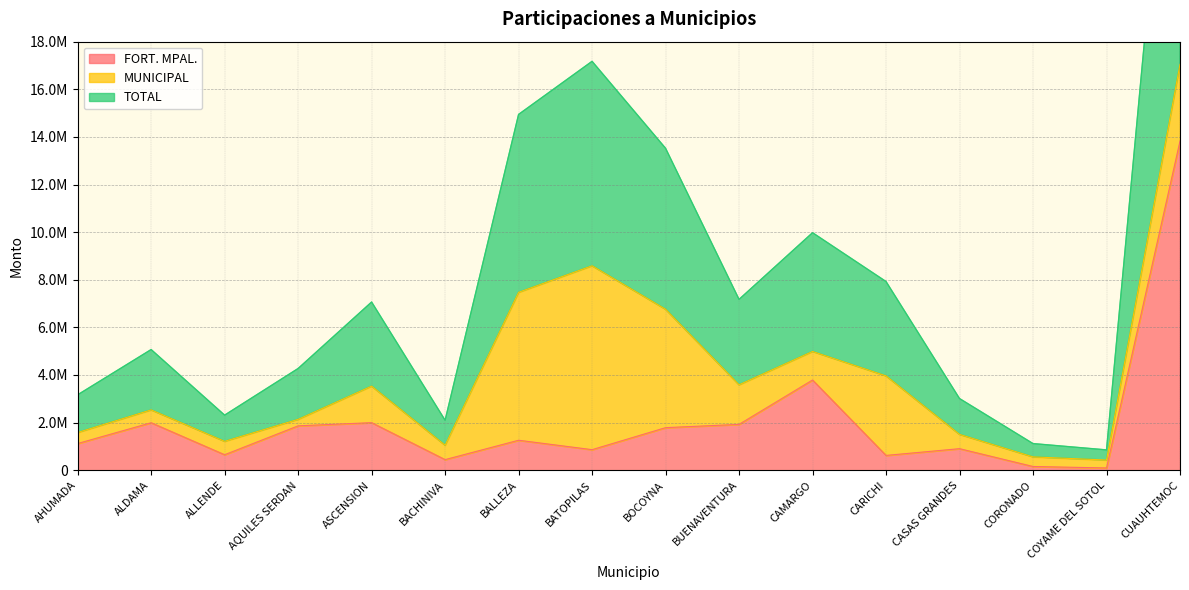

How many values in the FORT. MPAL. series exceed 1258304?

7